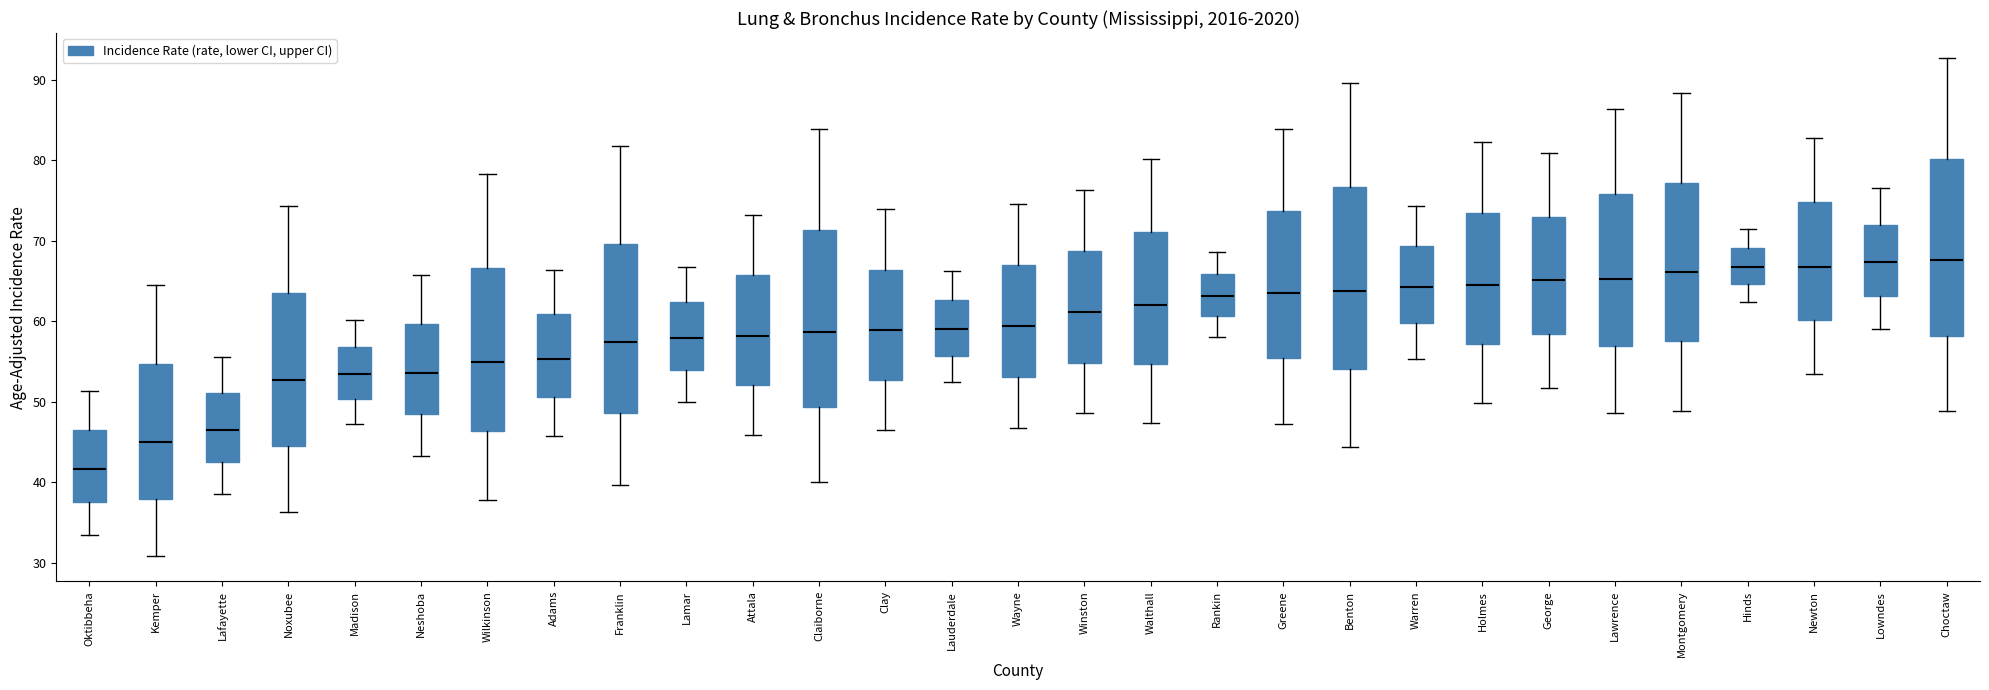

Reading left to right, transcribe this box plot: for each box, give where its median line is, the range the box spans, and where its two whiskers end, as read against the y-axis. The values are not printed on the chart, so give them approximately, as read against the axis.

Oktibbeha: median 42, box 38 to 46, whiskers 33 to 51
Kemper: median 45, box 38 to 55, whiskers 31 to 65
Lafayette: median 47, box 43 to 51, whiskers 39 to 56
Noxubee: median 53, box 45 to 64, whiskers 36 to 74
Madison: median 53, box 50 to 57, whiskers 47 to 60
Neshoba: median 54, box 48 to 60, whiskers 43 to 66
Wilkinson: median 55, box 46 to 67, whiskers 38 to 78
Adams: median 55, box 51 to 61, whiskers 46 to 66
Franklin: median 57, box 49 to 70, whiskers 40 to 82
Lamar: median 58, box 54 to 62, whiskers 50 to 67
Attala: median 58, box 52 to 66, whiskers 46 to 73
Claiborne: median 59, box 49 to 71, whiskers 40 to 84
Clay: median 59, box 53 to 66, whiskers 47 to 74
Lauderdale: median 59, box 56 to 63, whiskers 52 to 66
Wayne: median 59, box 53 to 67, whiskers 47 to 75
Winston: median 61, box 55 to 69, whiskers 49 to 76
Walthall: median 62, box 55 to 71, whiskers 47 to 80
Rankin: median 63, box 61 to 66, whiskers 58 to 69
Greene: median 64, box 55 to 74, whiskers 47 to 84
Benton: median 64, box 54 to 77, whiskers 44 to 90
Warren: median 64, box 60 to 69, whiskers 55 to 74
Holmes: median 65, box 57 to 73, whiskers 50 to 82
George: median 65, box 58 to 73, whiskers 52 to 81
Lawrence: median 65, box 57 to 76, whiskers 49 to 86
Montgomery: median 66, box 58 to 77, whiskers 49 to 88
Hinds: median 67, box 65 to 69, whiskers 62 to 71
Newton: median 67, box 60 to 75, whiskers 54 to 83
Lowndes: median 67, box 63 to 72, whiskers 59 to 77
Choctaw: median 68, box 58 to 80, whiskers 49 to 93